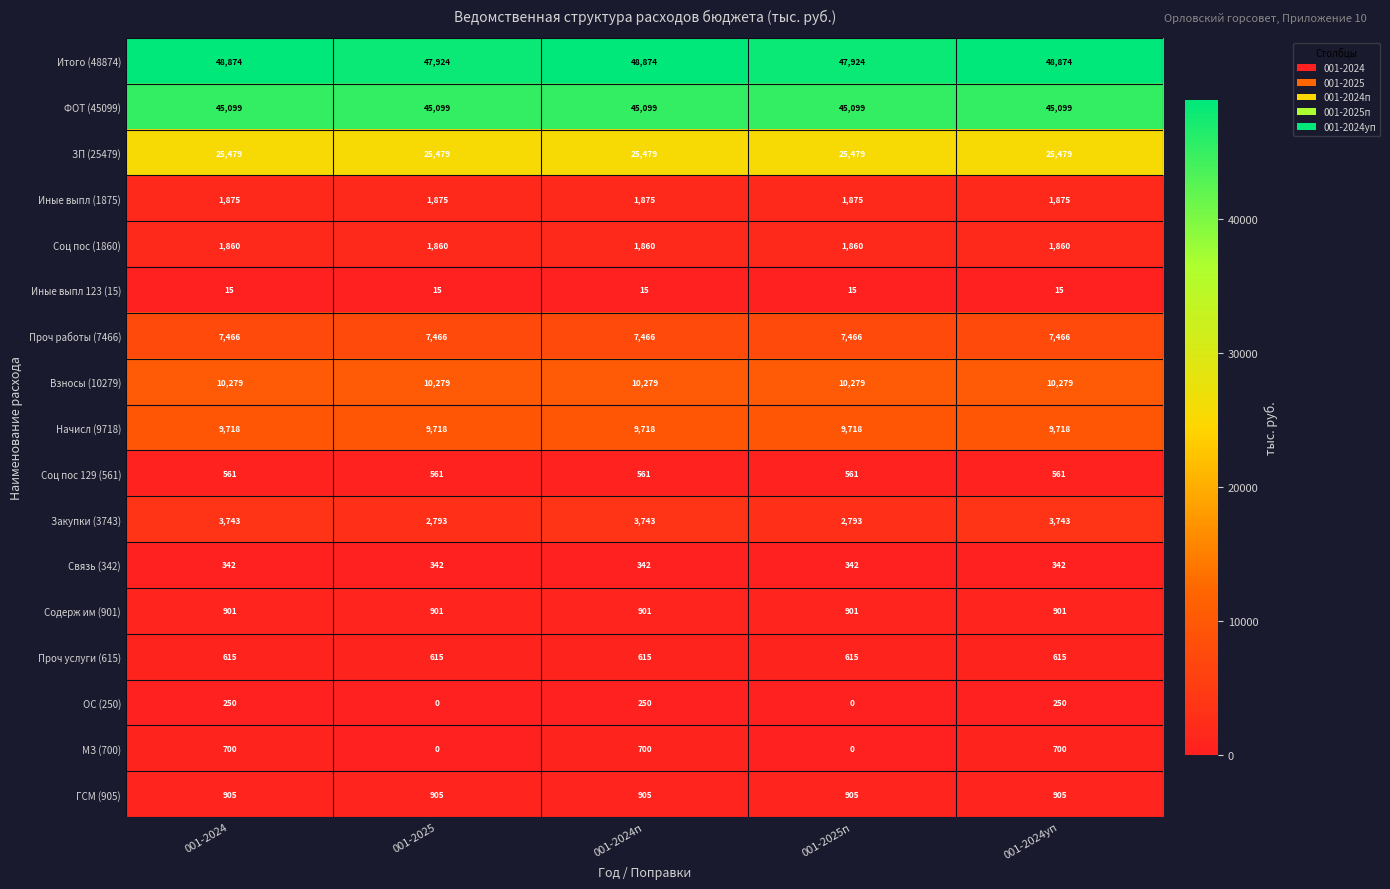

Which series has the largest total across all categories?

Итого (48874)